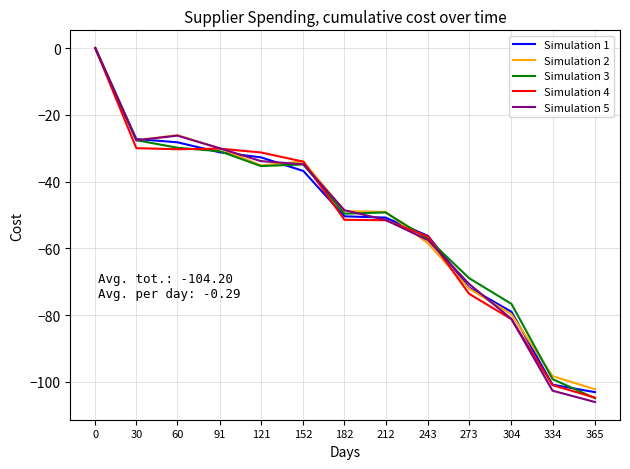

The Simulation 1 series shows -71.8 at 273. True or false?

True